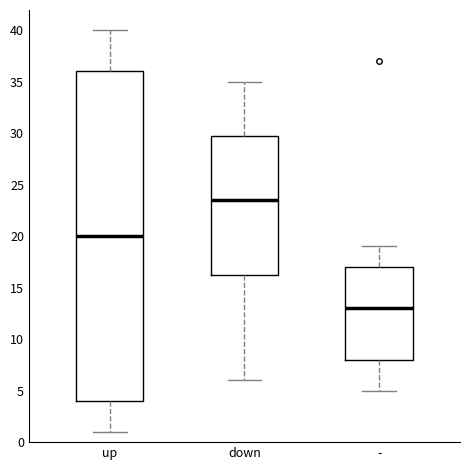

Reading left to right, transcribe this box plot: for each box, give where its median line is, the range the box spans, and where its two whiskers end, as read against the y-axis. The values are not printed on the chart, so give them approximately, as read against the axis.

up: median 20.0, box 4.0 to 36.0, whiskers 1.0 to 40.0
down: median 23.5, box 16.5 to 30.0, whiskers 6.0 to 35.0
-: median 13.0, box 8.0 to 17.0, whiskers 5.0 to 19.0